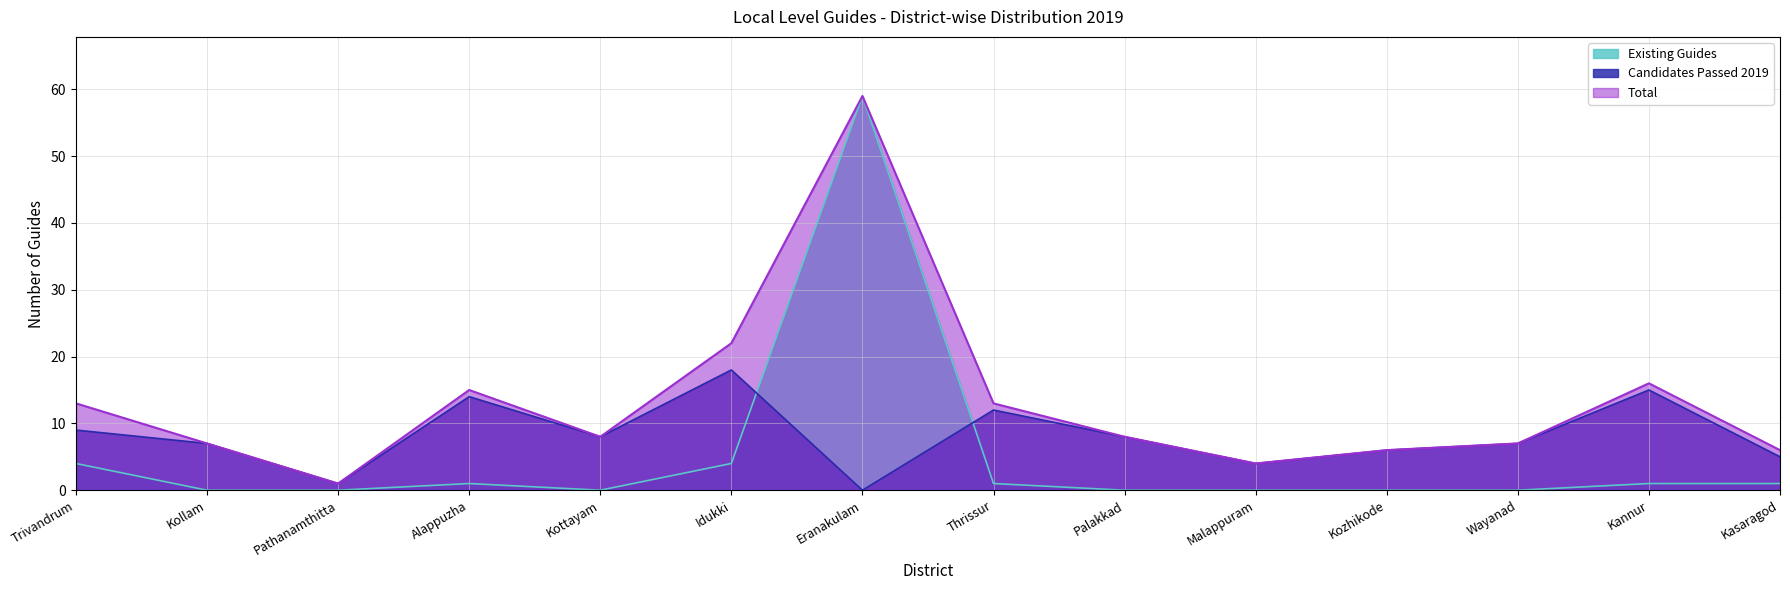

Is the value of Existing Guides at Kasaragod greater than the value of Candidates Passed 2019 at Palakkad?

No